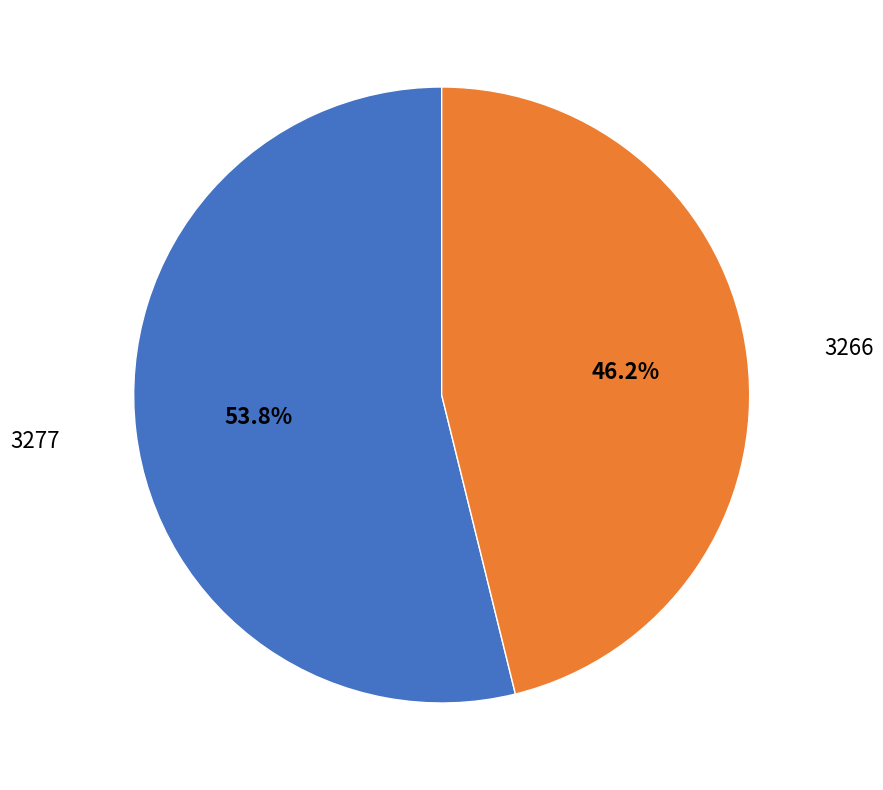

Is there any slice that represents more than half of the pie?

Yes